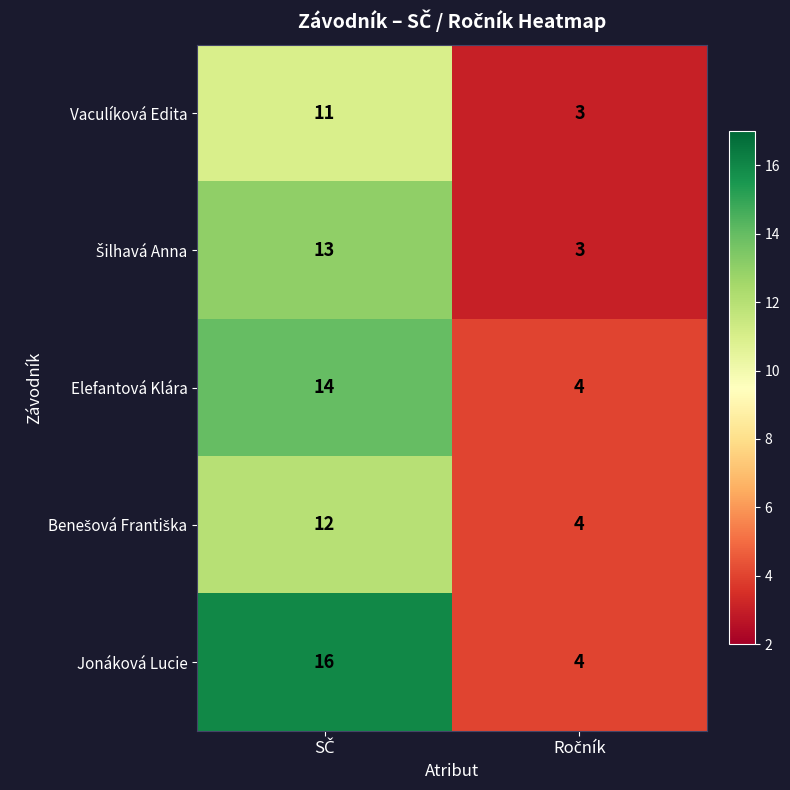

What is the minimum value for Vaculíková Edita?

3